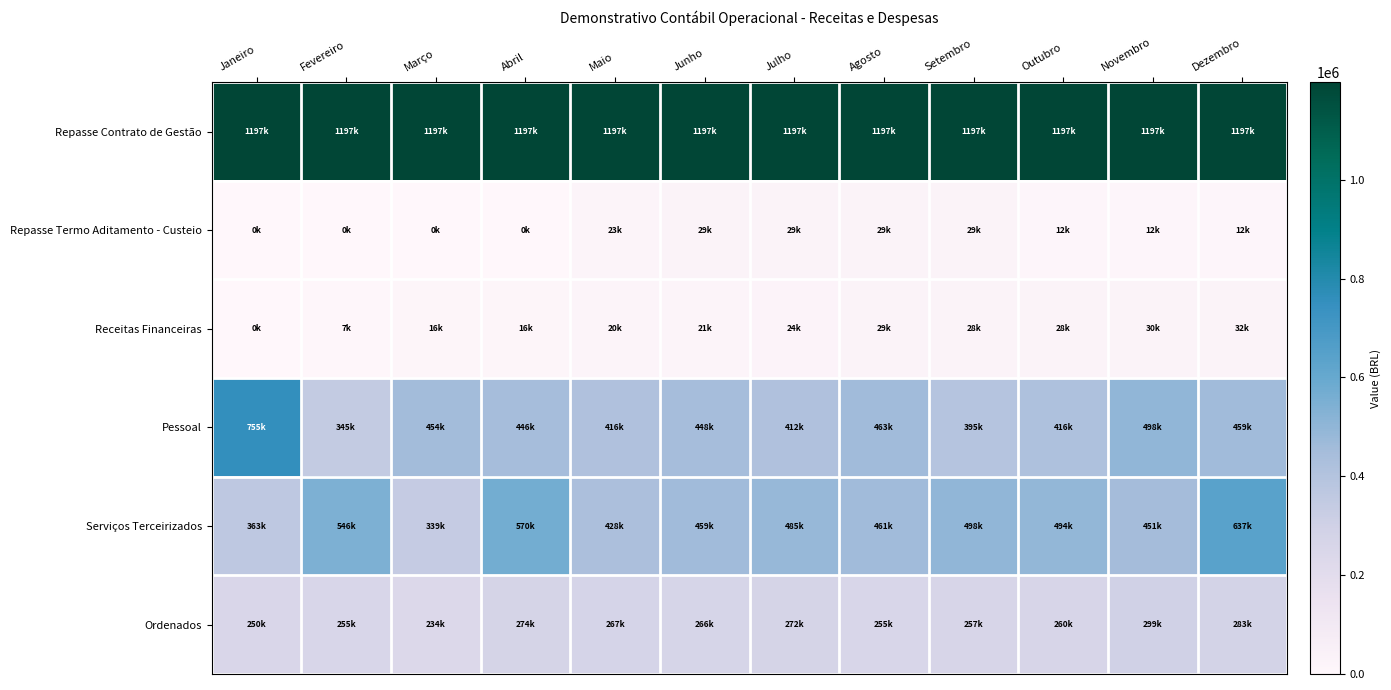

Count the number of categories in the chart.

12